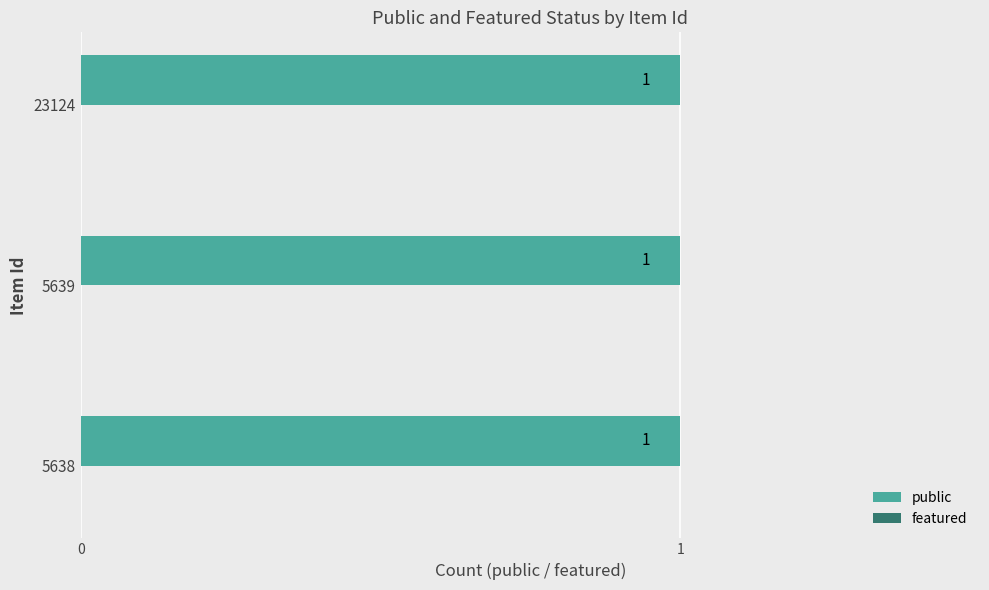

At how many categories does at least one series exceed 0?

3